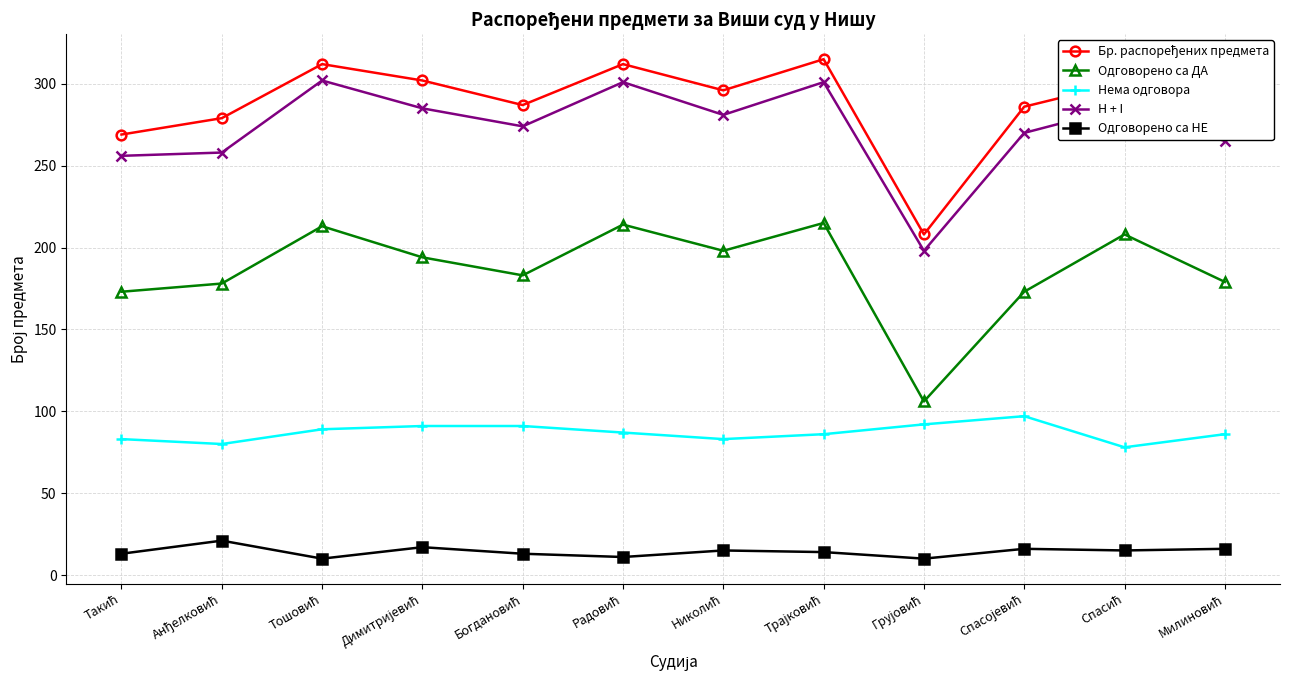

What is the lowest value of the Одговорено са НЕ series?

10